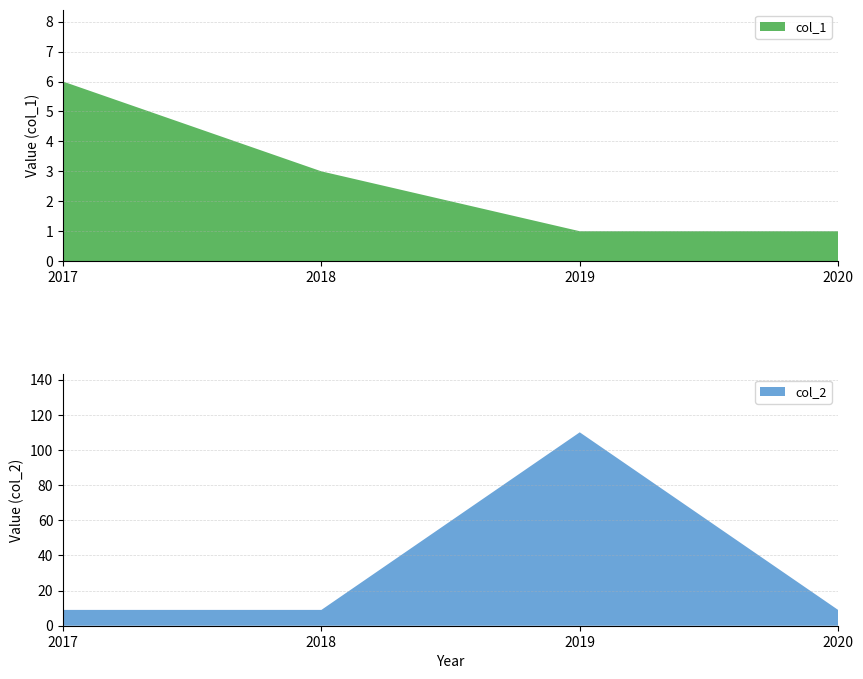

Reading left to right, what are all the values shown in this chart?

col_1: 6	3	1	1
col_2: 9	9	110	9